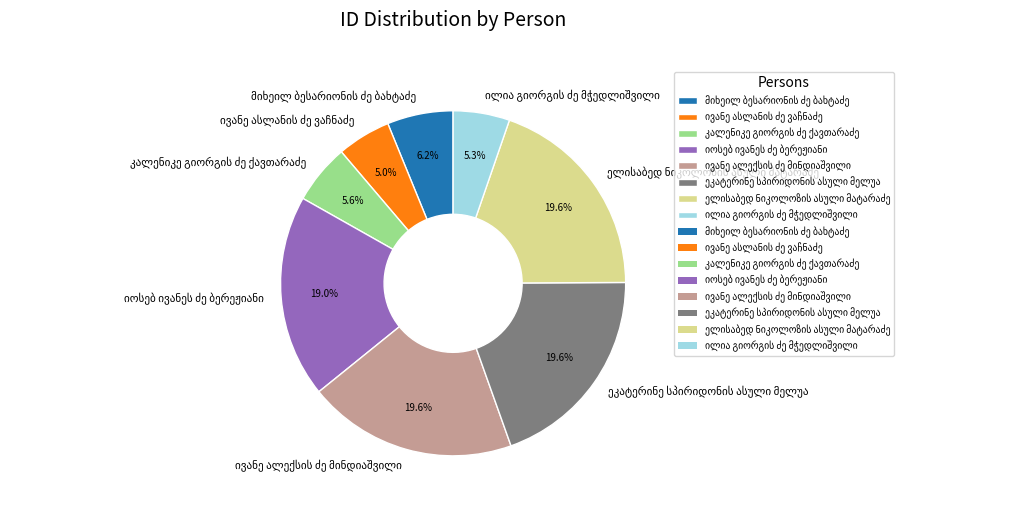

Is there a majority slice in this chart?

No